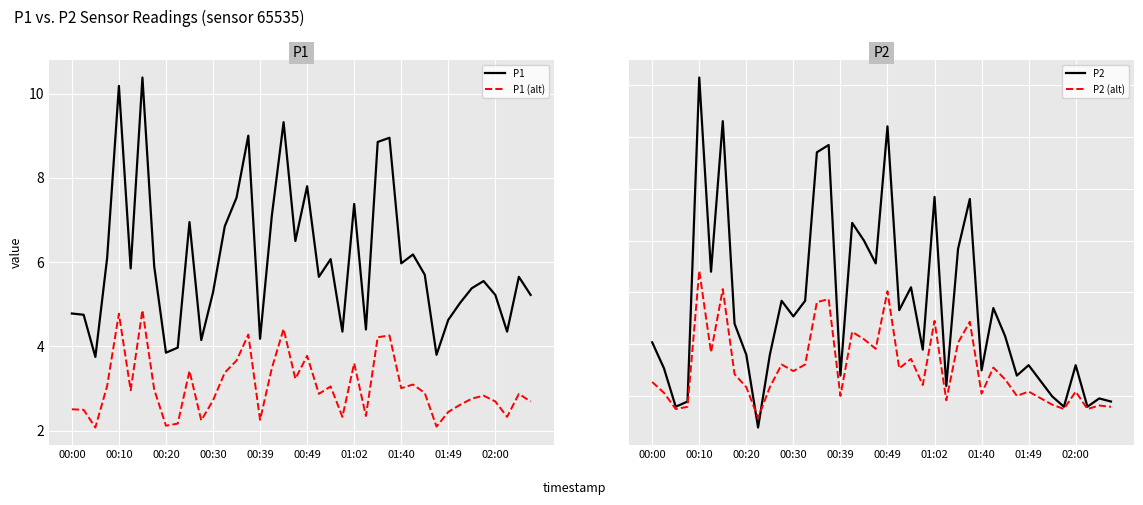

How many values in the P2 series exceed 1?

32